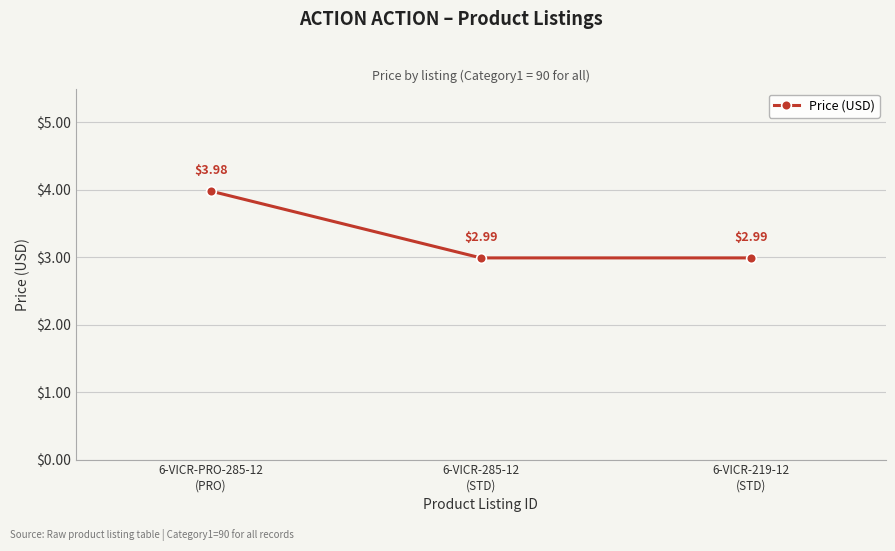

What is the difference between the maximum and minimum values?

1.0